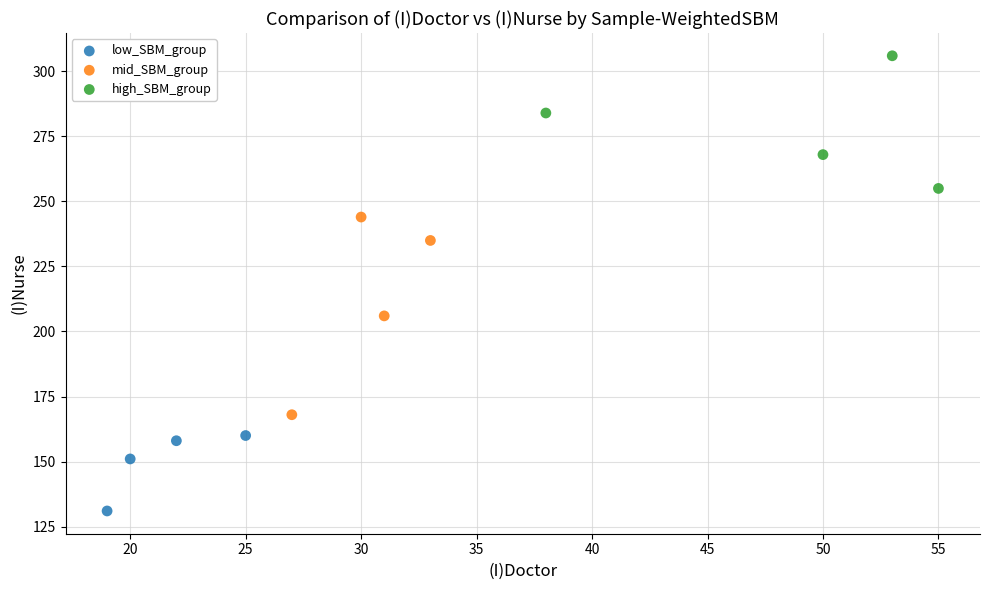

Which series contains the lowest Y value?

low_SBM_group